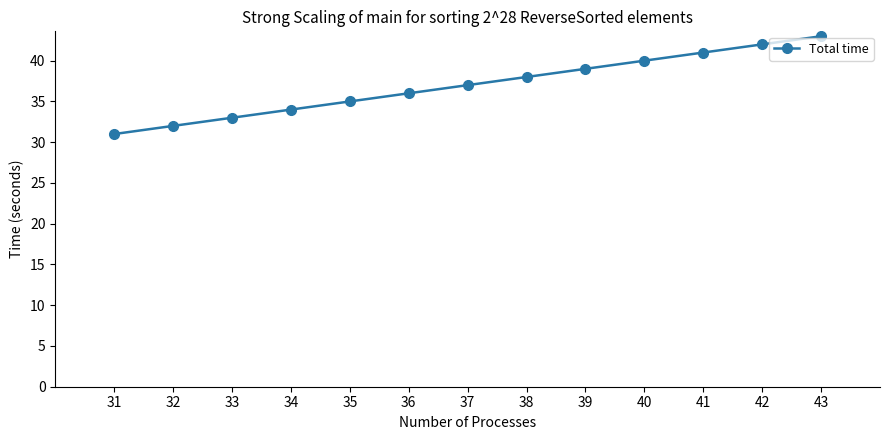

Is it true that the value at 31 is 21?

False